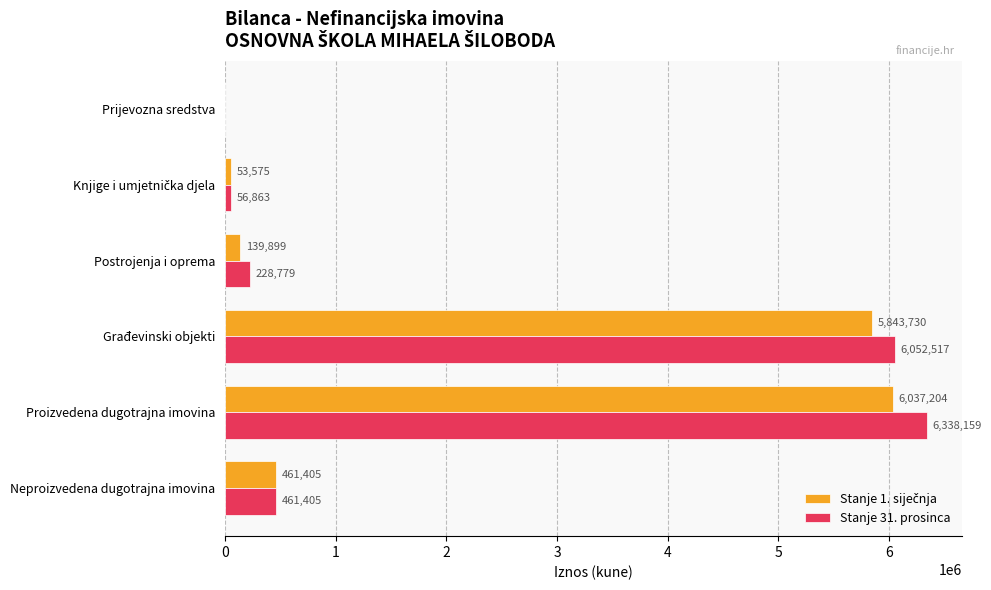

Is it true that Stanje 31. prosinca equals 0 at Prijevozna sredstva?

True